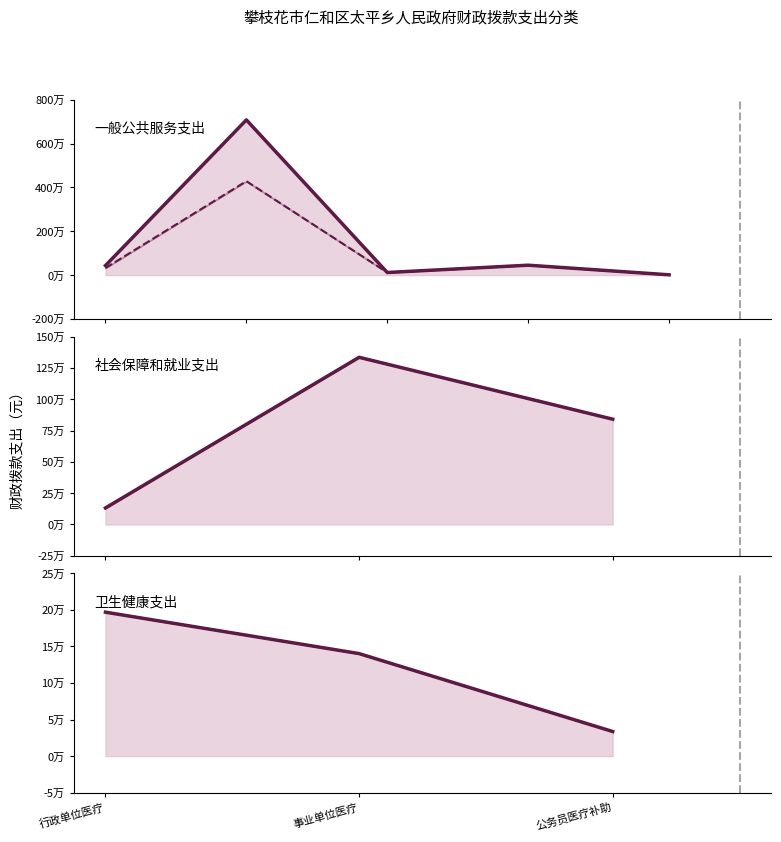

Between 事业单位医疗 and 行政单位医疗, which is larger?

行政单位医疗